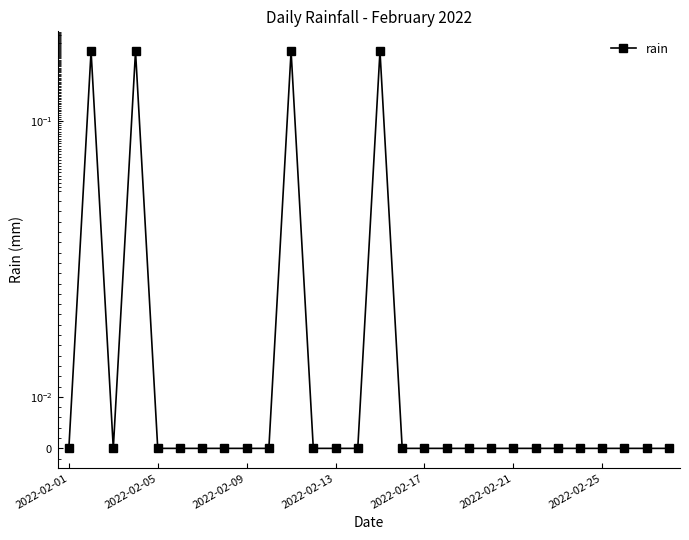

Reading right to left, extract all data points from this chart.

0.0	0.0	0.0	0.0	0.0	0.0	0.0	0.0	0.0	0.0	0.0	0.0	0.0	0.2	0.0	0.0	0.0	0.2	0.0	0.0	0.0	0.0	0.0	0.0	0.2	0.0	0.2	0.0